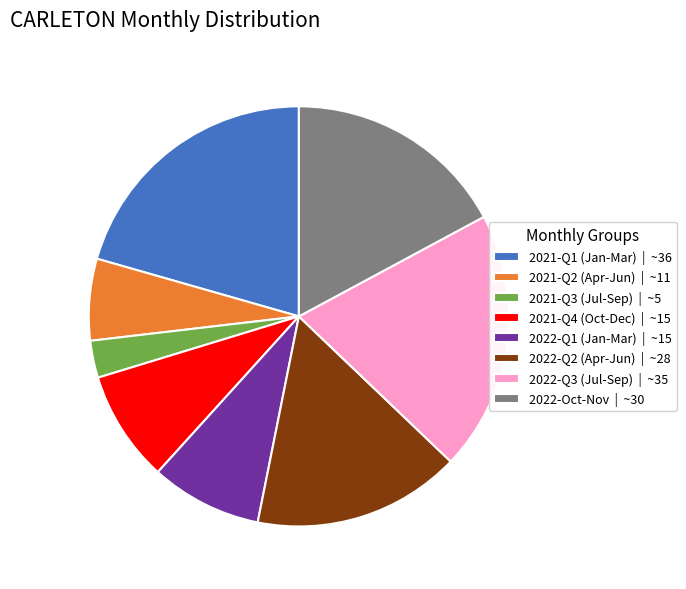

Is there a majority slice in this chart?

No